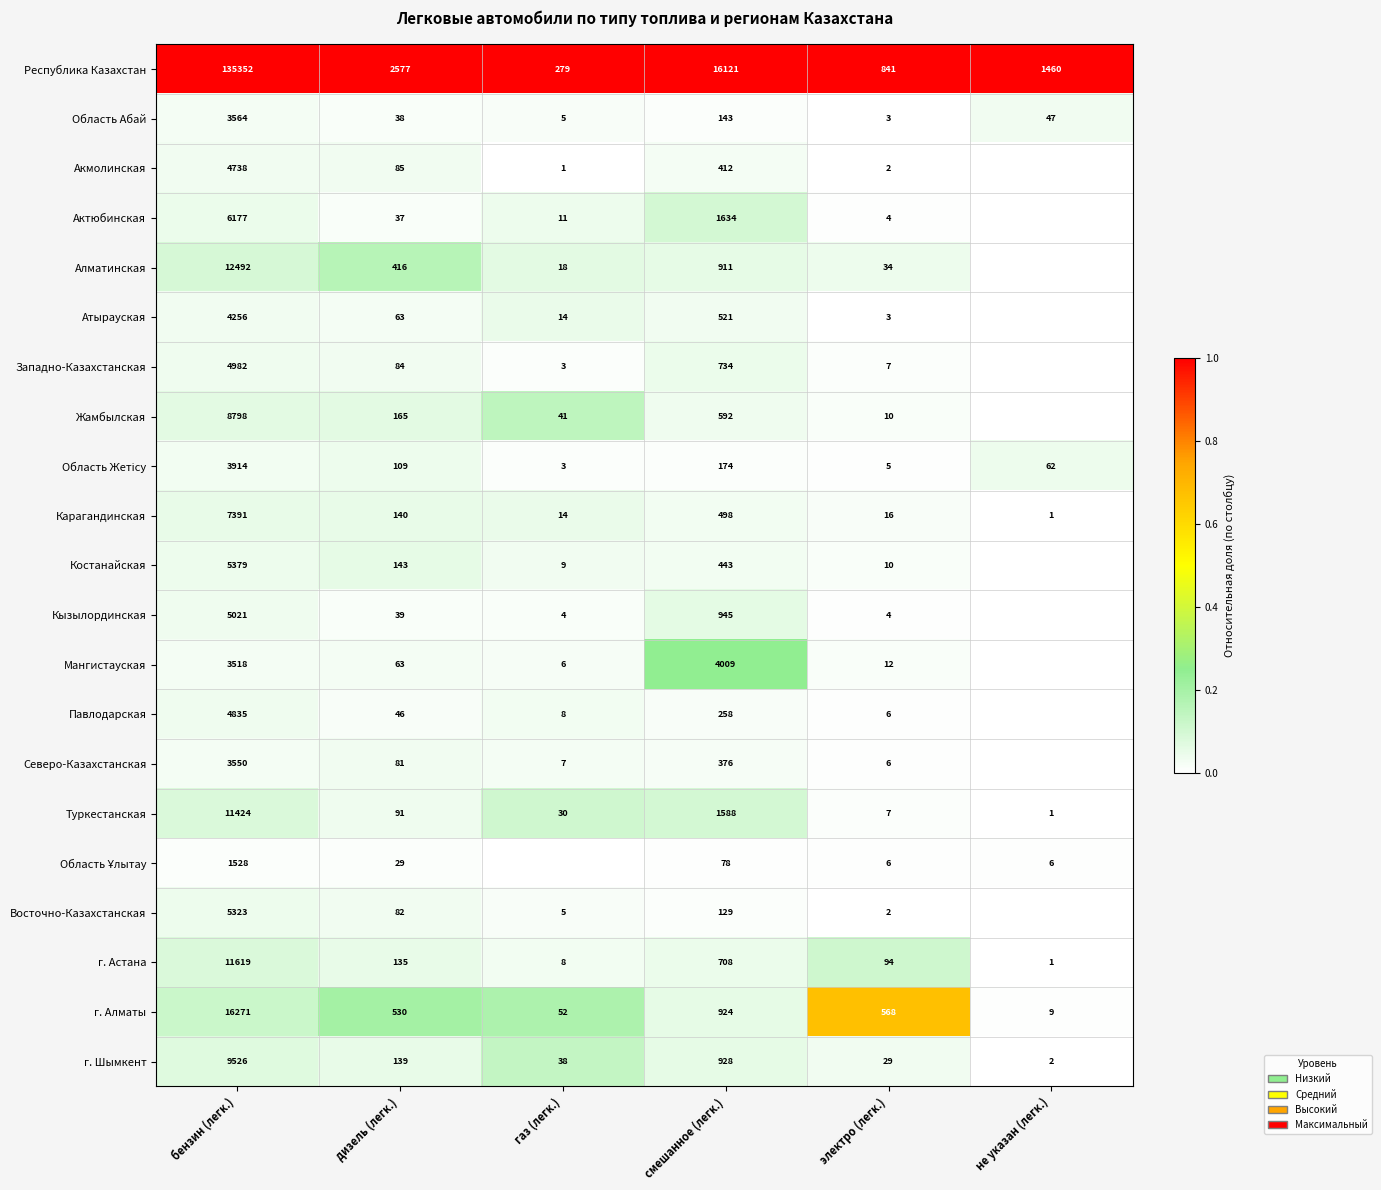

Read the г. Шымкент value at электро (легк.).

29